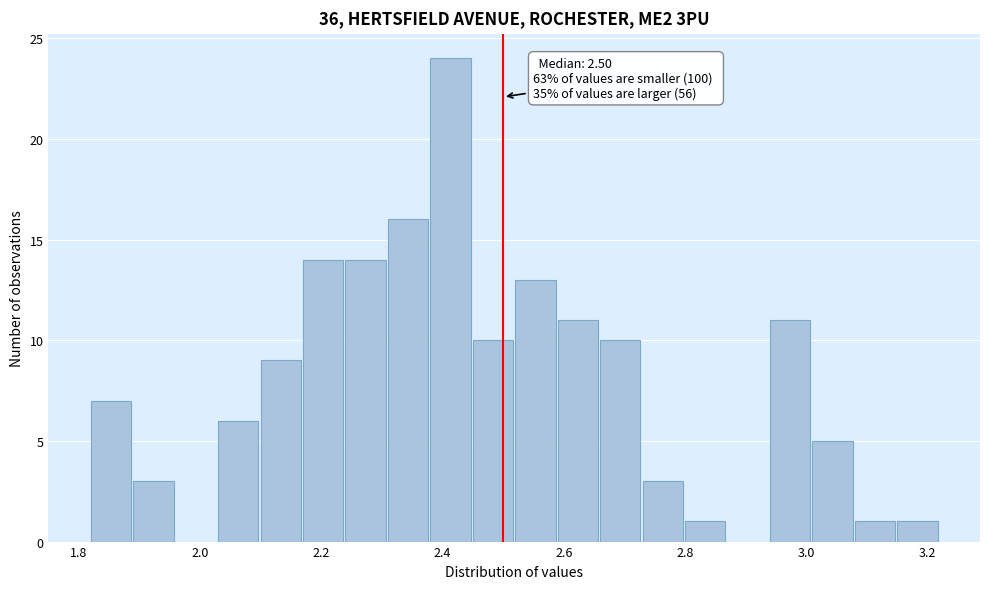

Around what value on the x-axis is the tallest bar? Give the approximate position of its centre, as read against the axis.

2.42